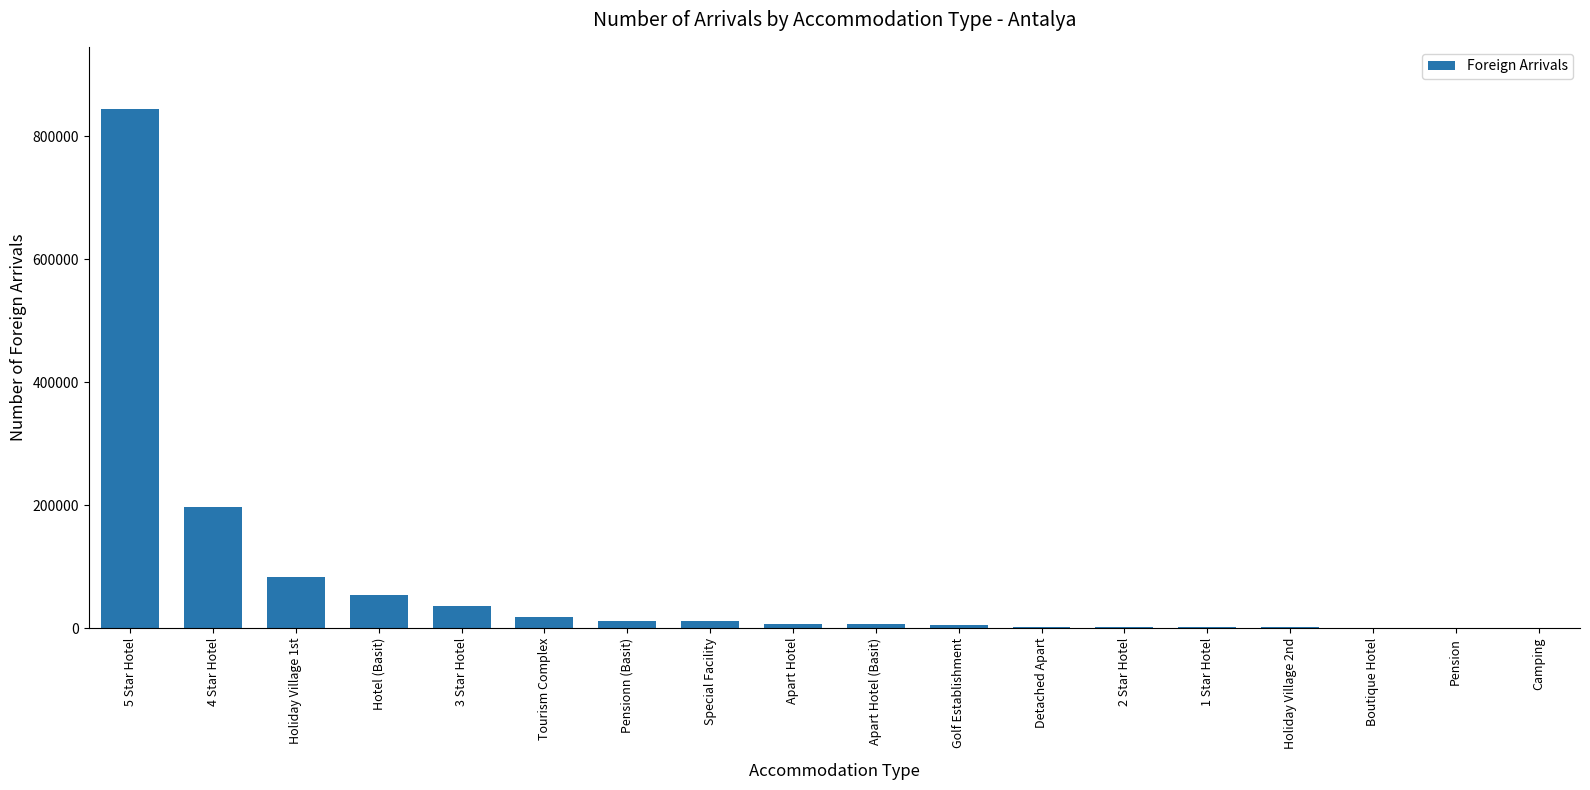

How many data points does each series have?

18